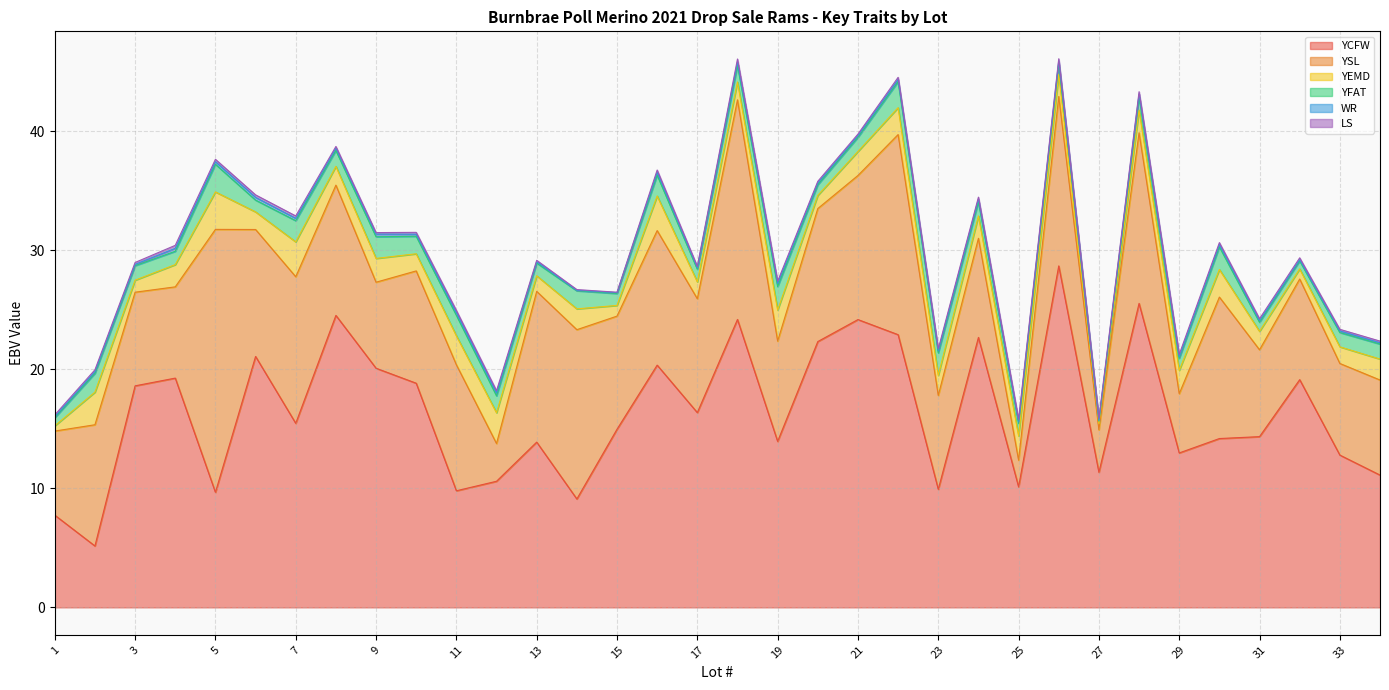

How many data points does each series have?

34